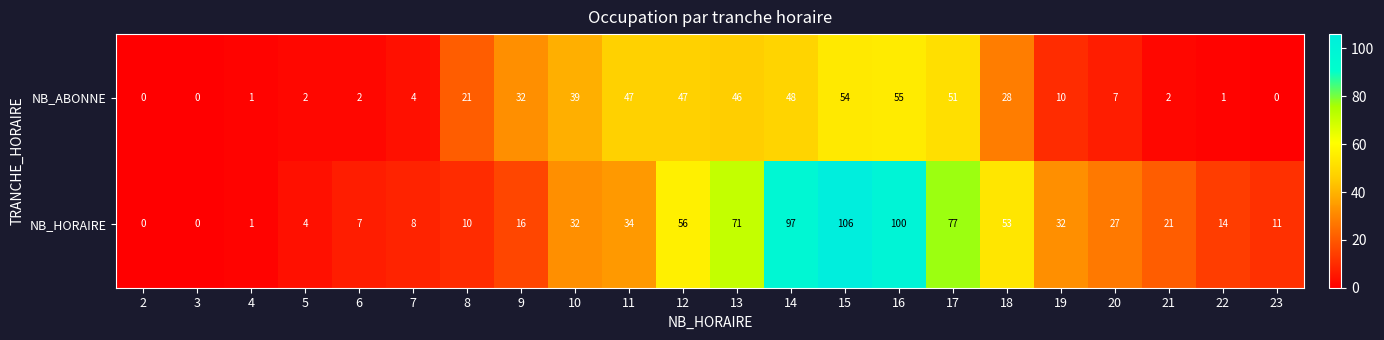

What is the average value of the NB_ABONNE series?

23